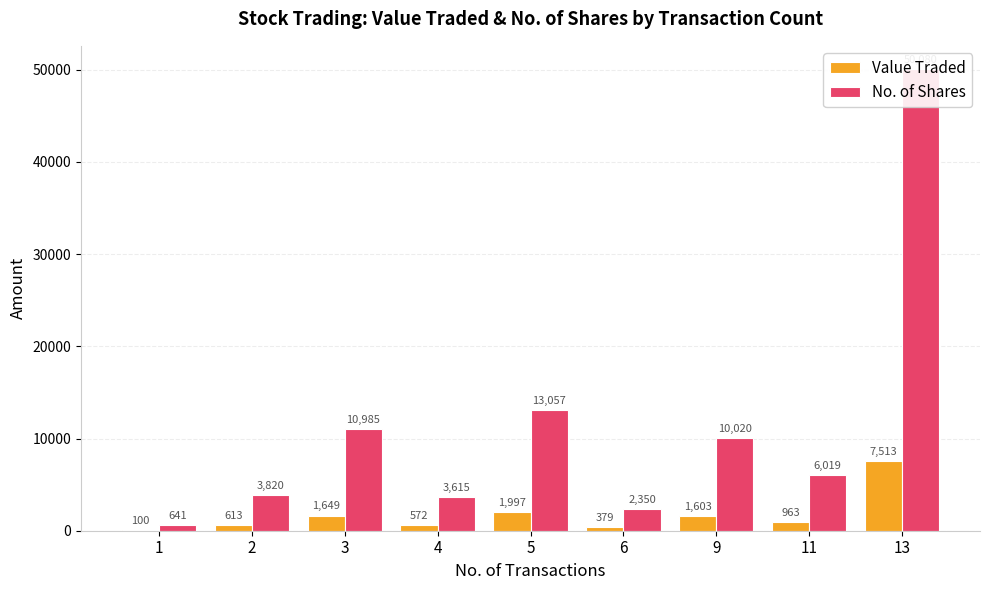

Reading right to left, transcribe all the data shown in this chart.

Value Traded: 13=7513	11=963	9=1603	6=379	5=1997	4=572	3=1649	2=613	1=100
No. of Shares: 13=50080	11=6019	9=10020	6=2350	5=13057	4=3615	3=10985	2=3820	1=641